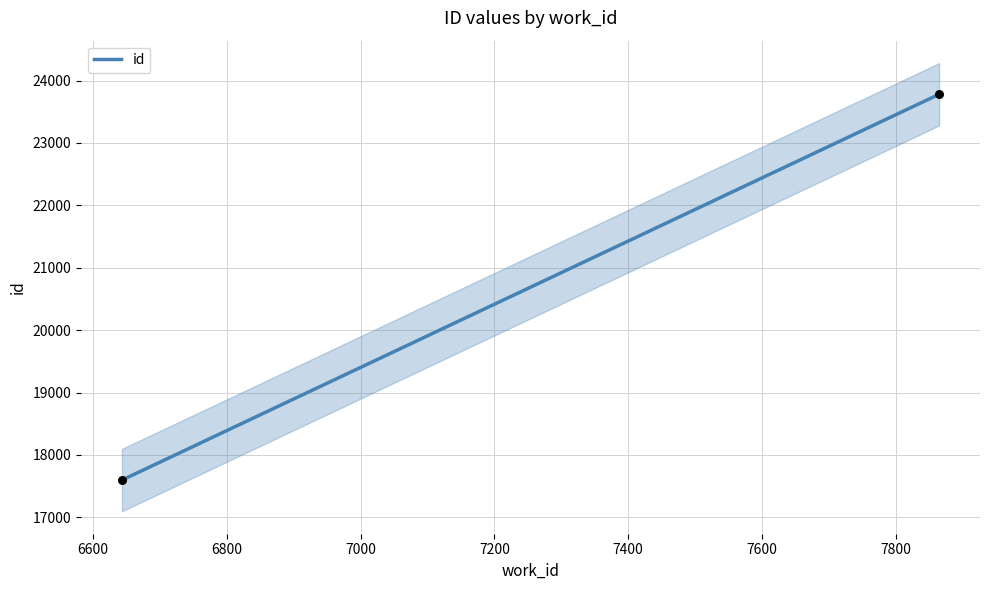

What is the range of X values (max minus min)?

1222